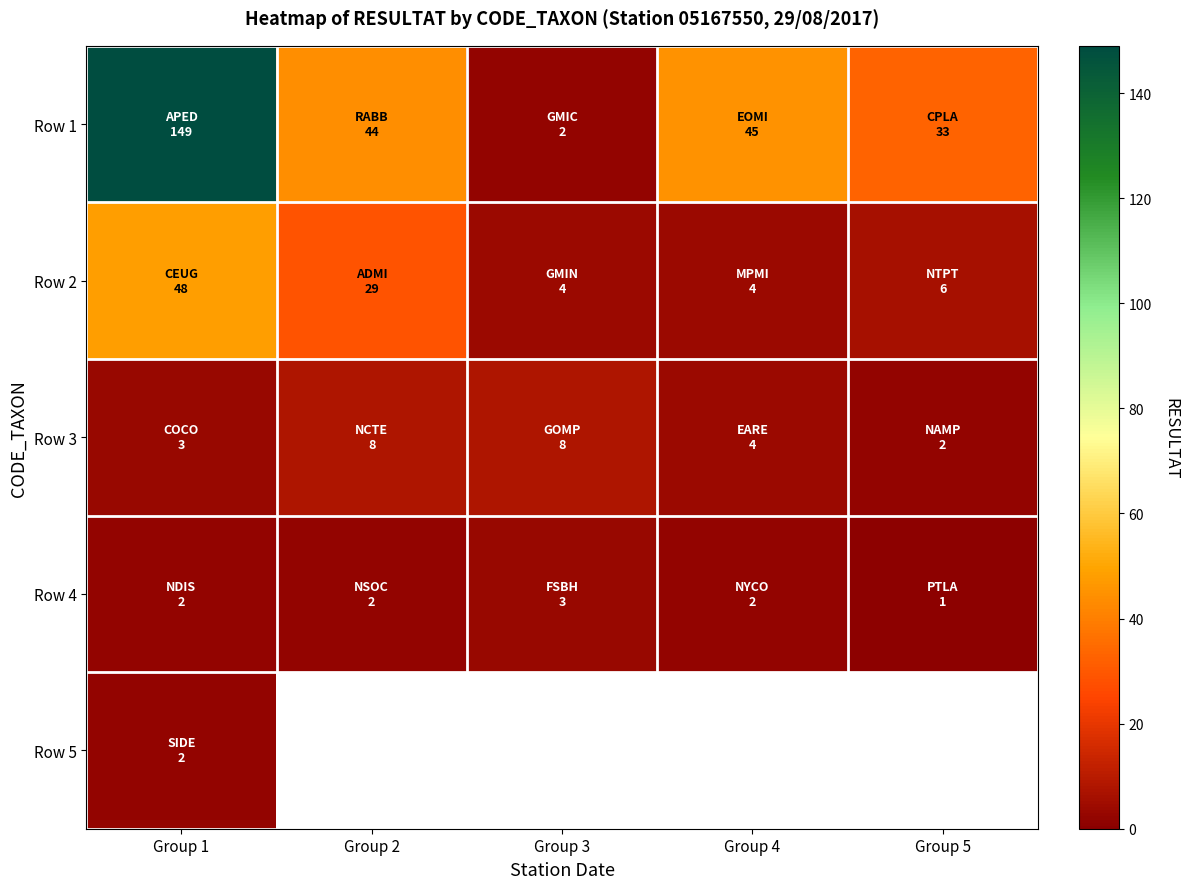

At which label does Row 2 first exceed 6?

Group 1